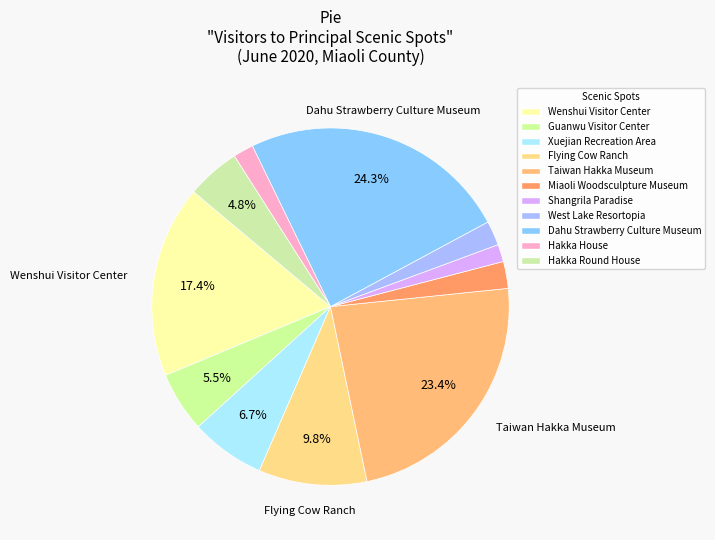

Does any single category account for the majority?

No